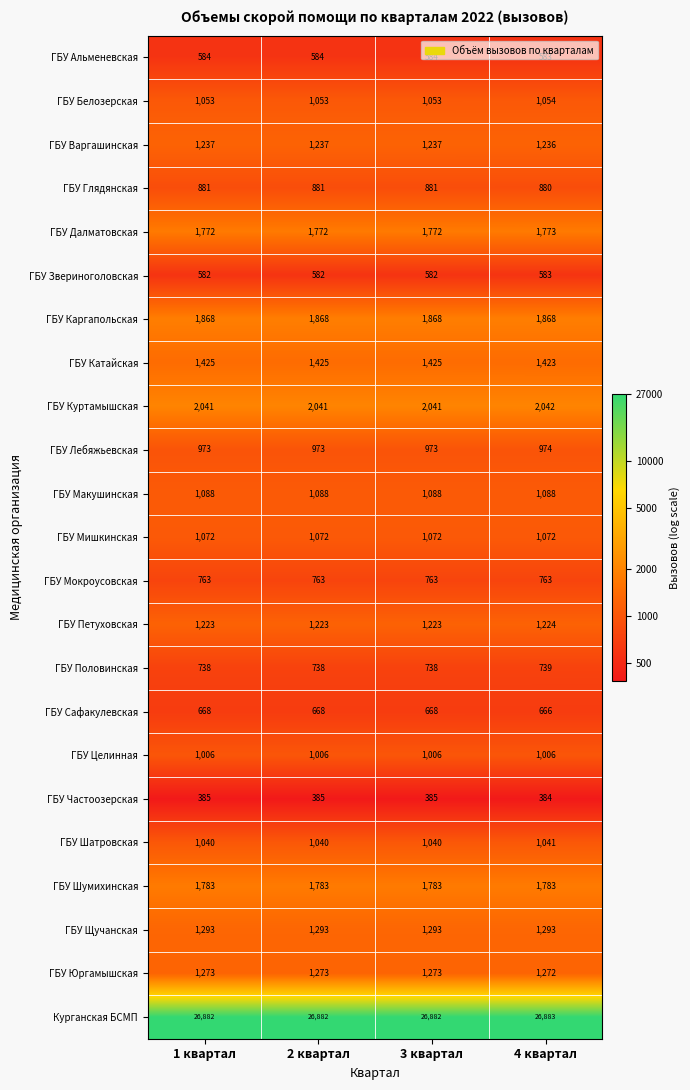

How many series are shown in this chart?

23